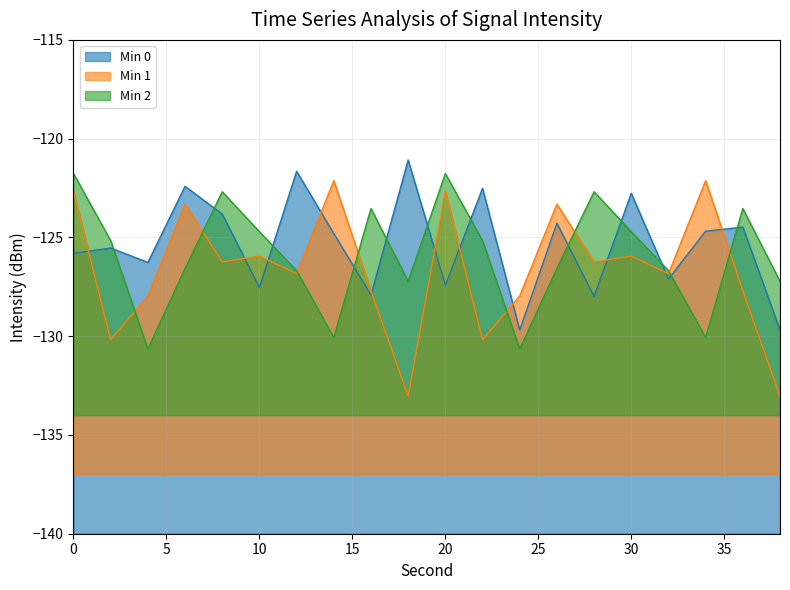

What is the spread (max minus min) of values at 16?

4.4